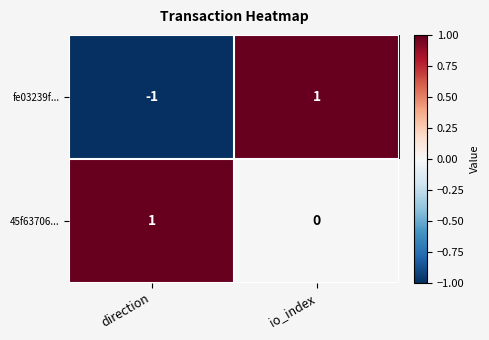

Rank the categories by fe03239f... value from lowest to highest.

direction, io_index